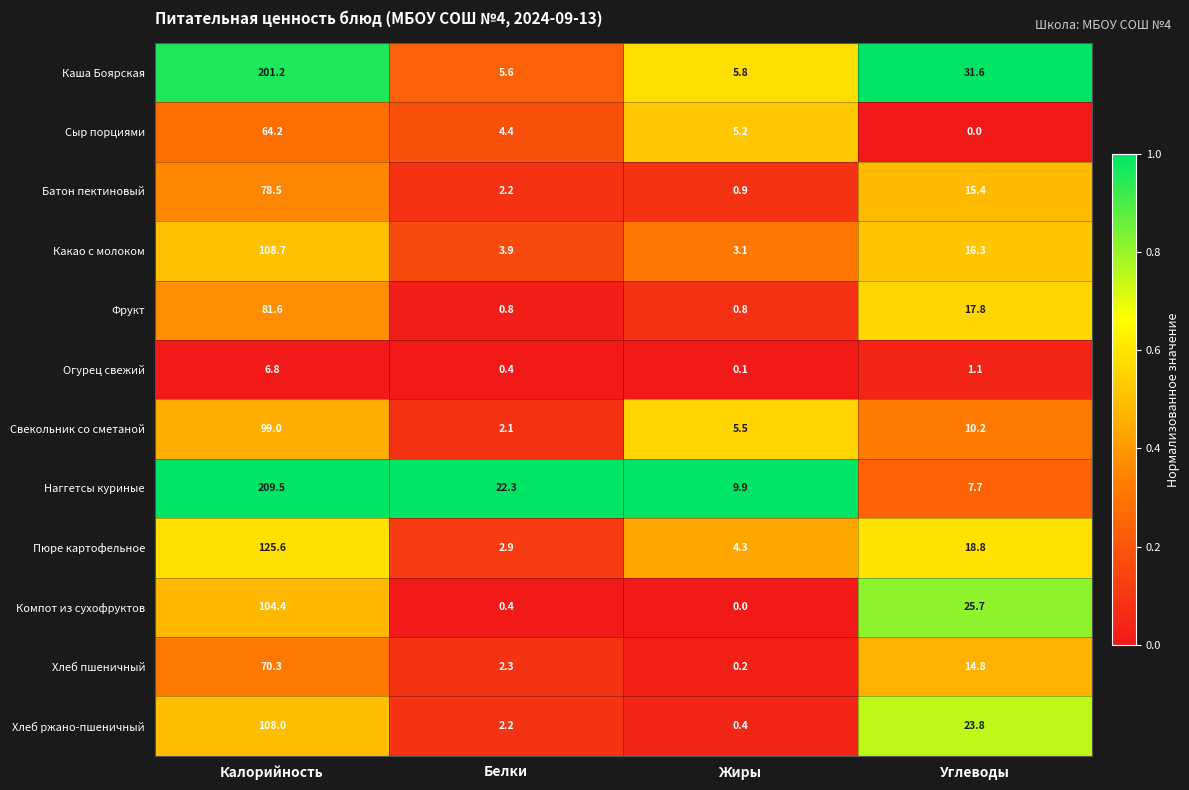

How many data points in Фрукт are above 17?

2